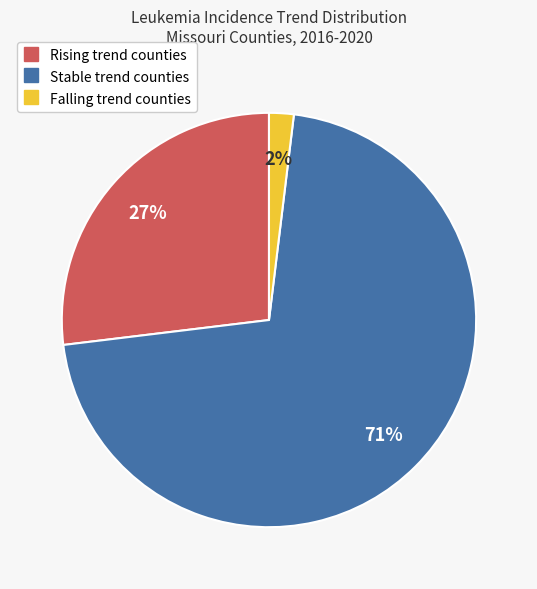

To the nearest percent, what is the difference between the largest and smallest slice percentages?

69%